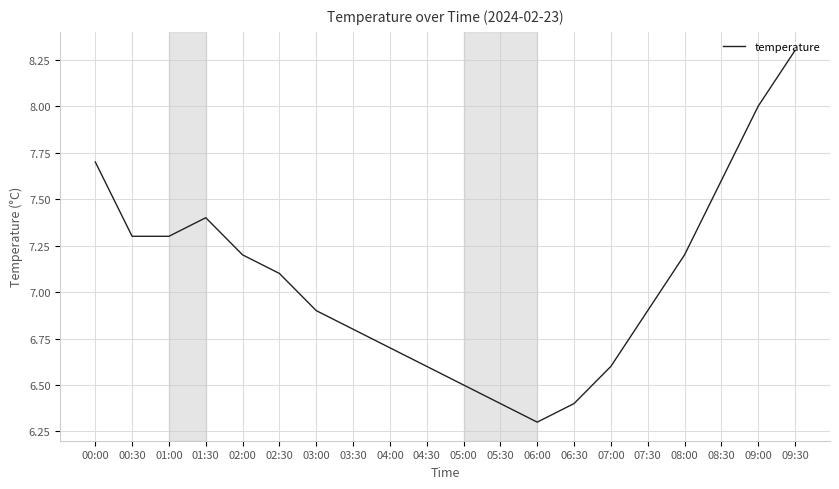

Which has a higher value, 07:00 or 00:30?

00:30